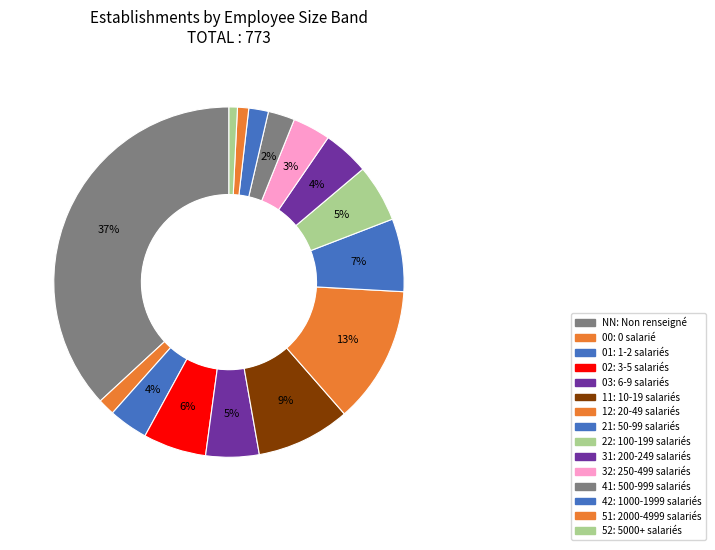

To the nearest percent, what portion does 01 represent?

4%